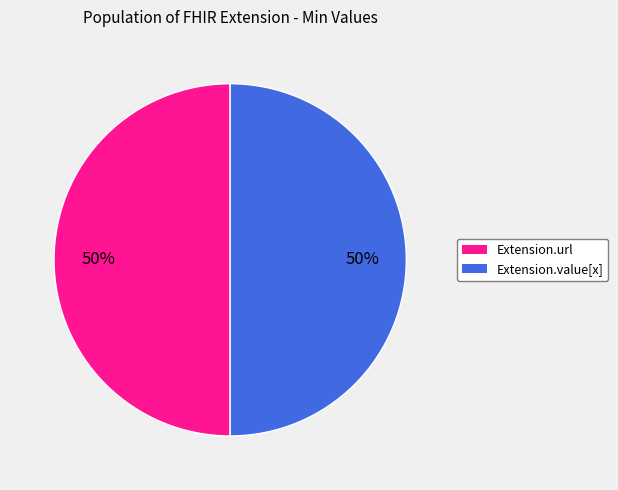

True or false: Extension.value[x] accounts for 36% of the total.

False